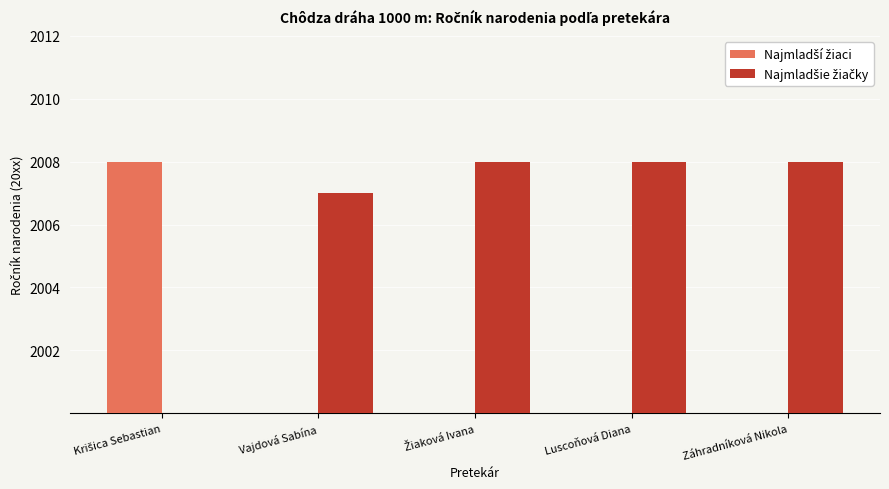

The chart shows a value of 8 at Luscoňová Diana. True or false?

True